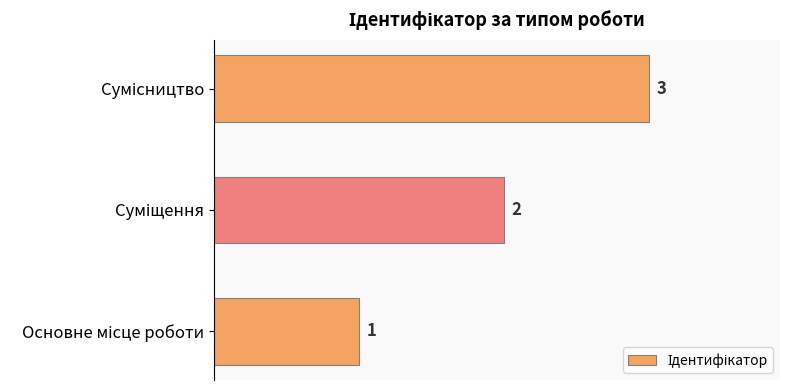

How many values are between 1 and 3?

3